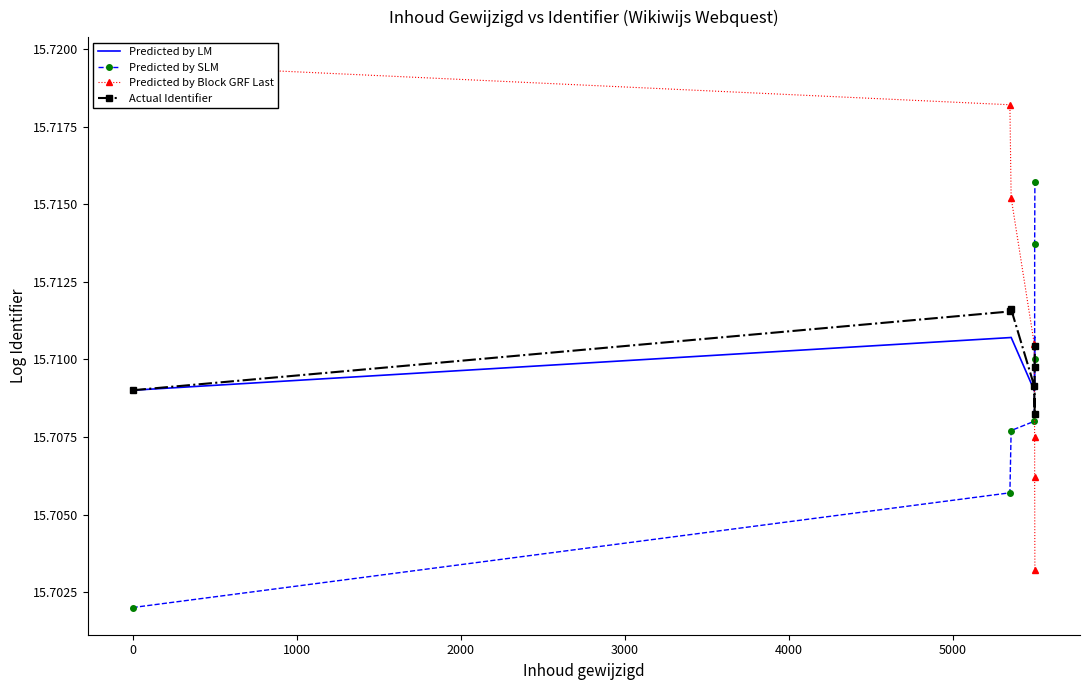

How many times do Predicted by SLM and Actual Identifier cross each other?

1